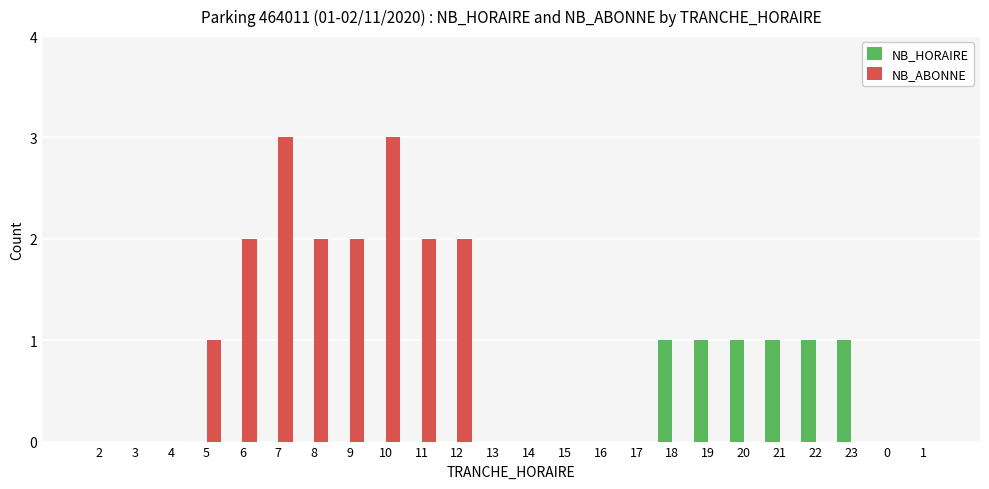

What is the total value across all series at 8?

2